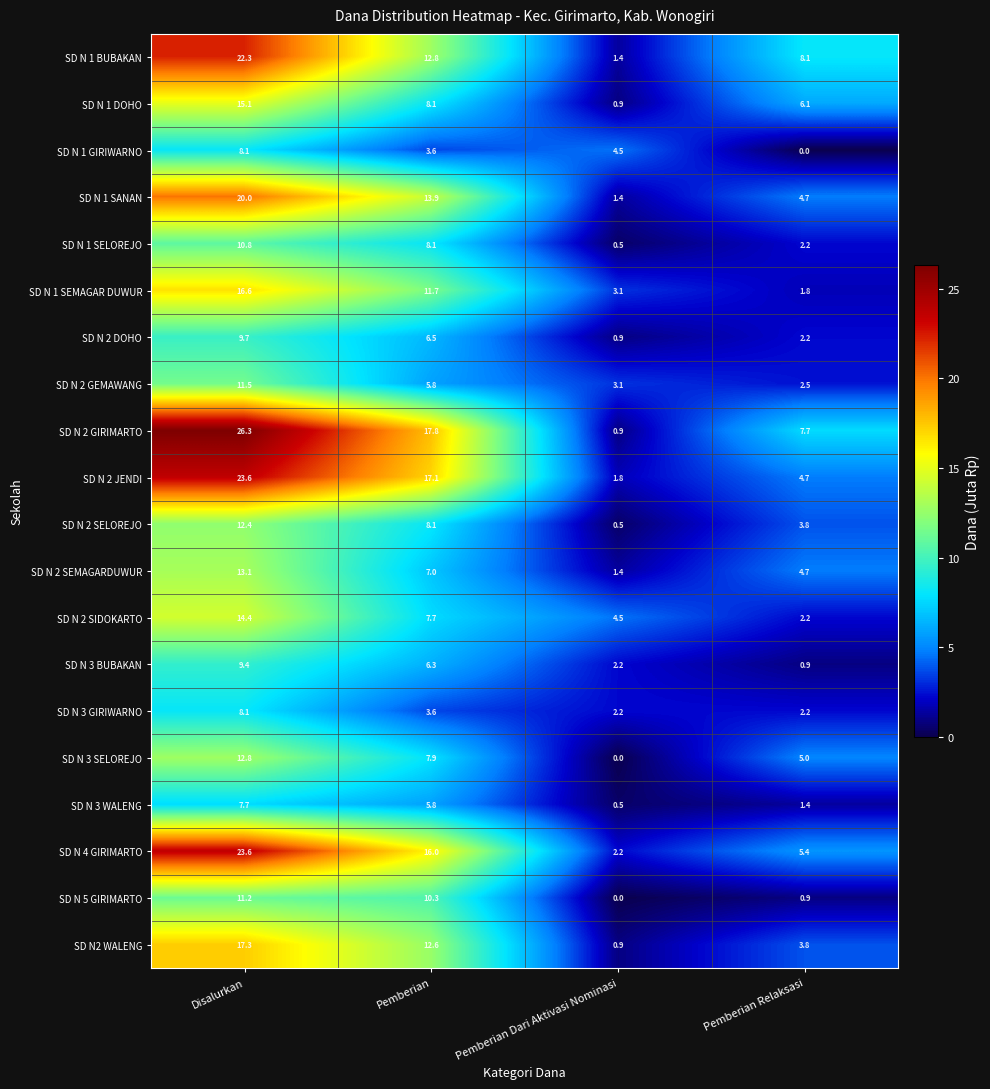

List the labels in order of SD N 3 BUBAKAN value, smallest first.

Pemberian Relaksasi, Pemberian Dari Aktivasi Nominasi, Pemberian, Disalurkan